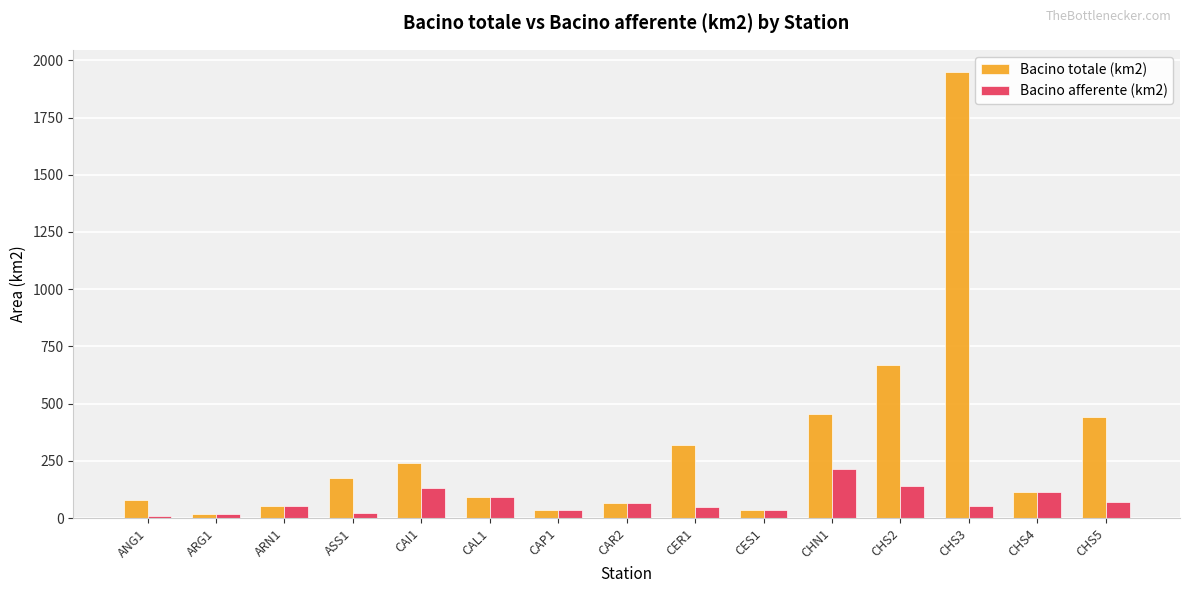

How many bars are there in each group?

2